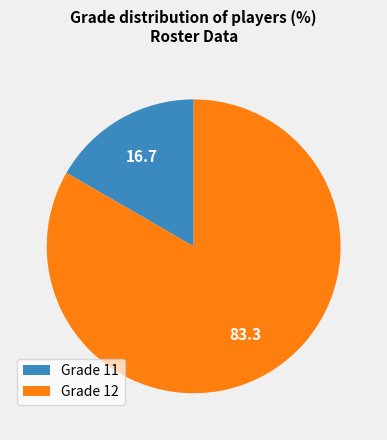

Which category has the biggest portion of the pie?

Grade 12